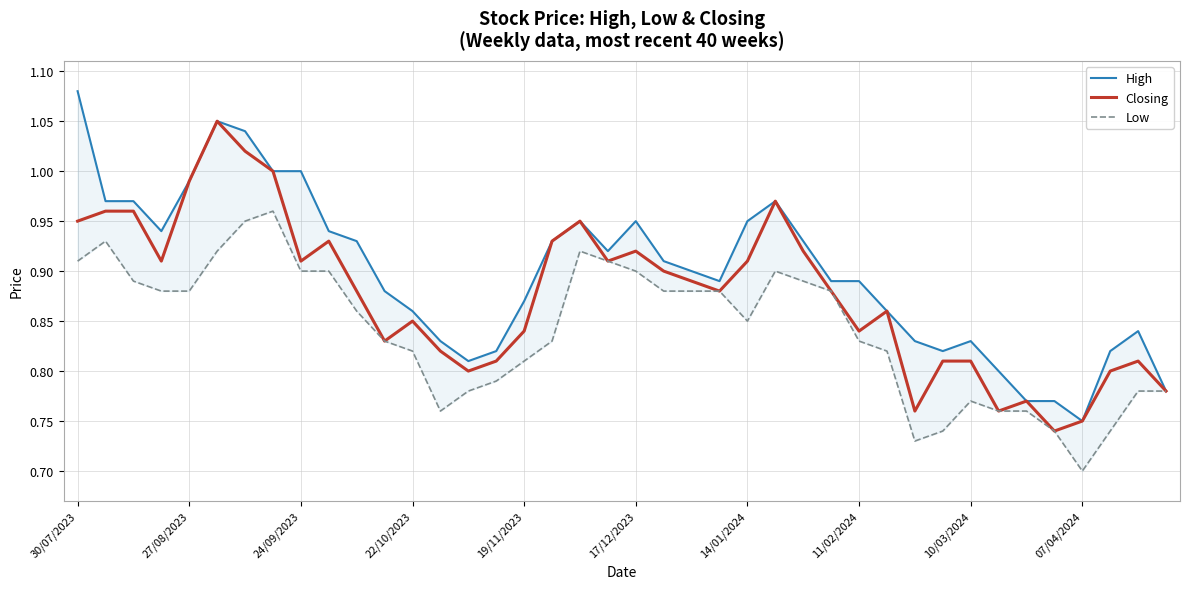

The Low series shows 0.8 at 39. True or false?

True